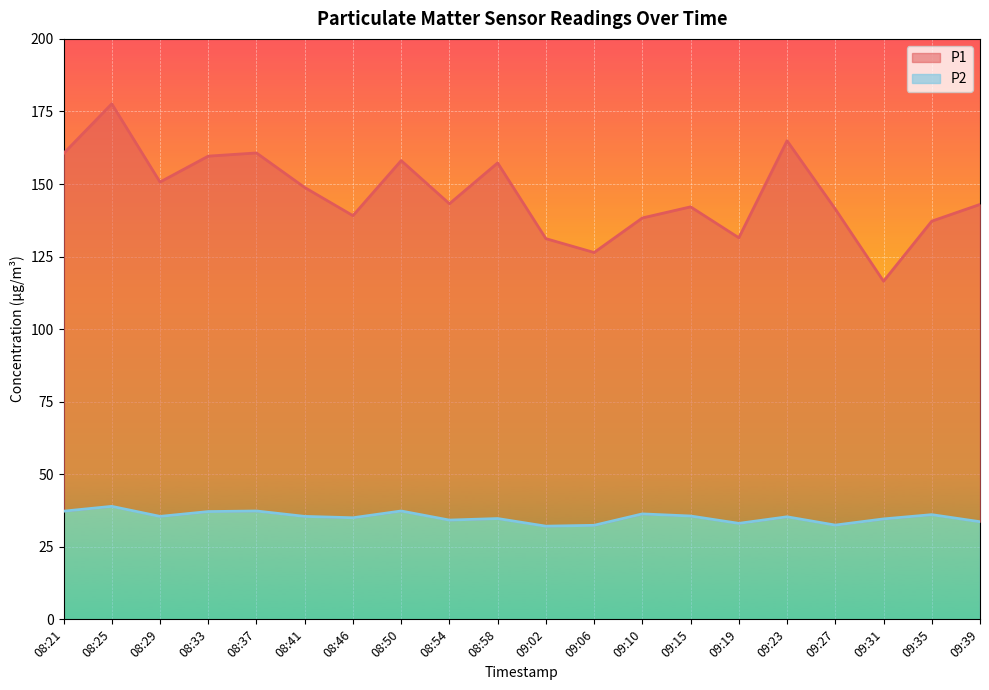

True or false: P2 and P1 intersect in this chart.

False